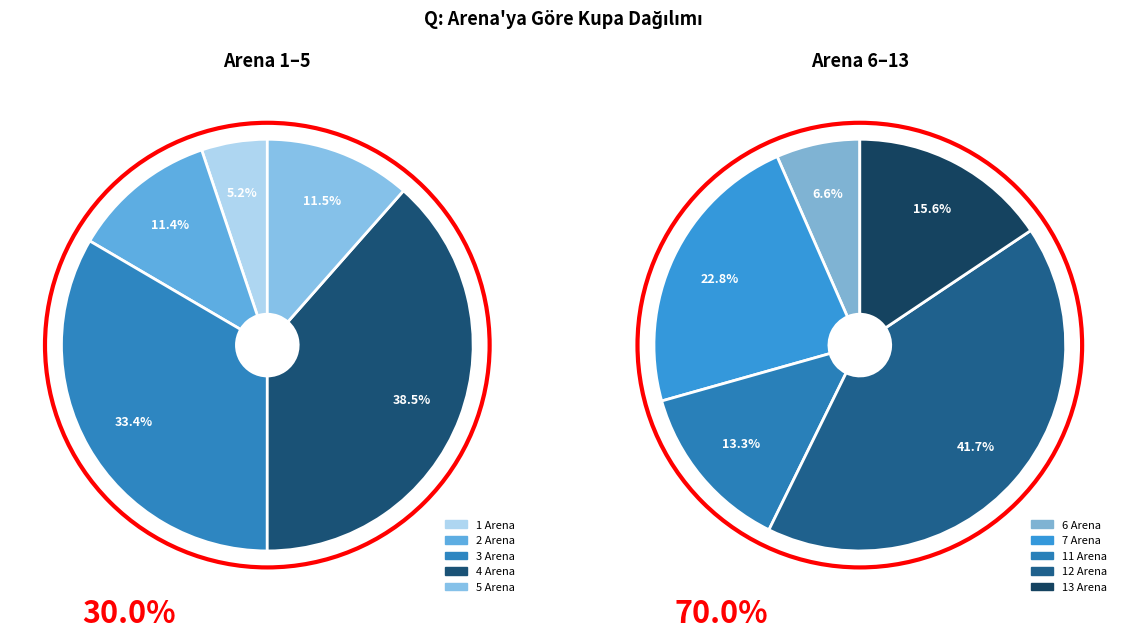

Which slice is the largest?

12 Arena